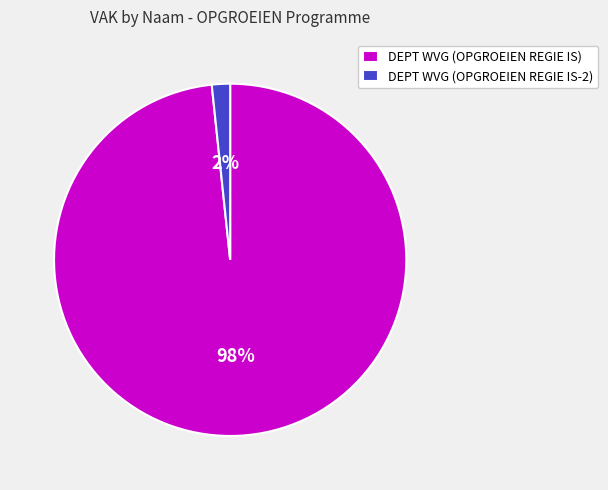

Do DEPT WVG (OPGROEIEN REGIE IS-2) and DEPT WVG (OPGROEIEN REGIE IS) together represent more than half of the pie?

Yes